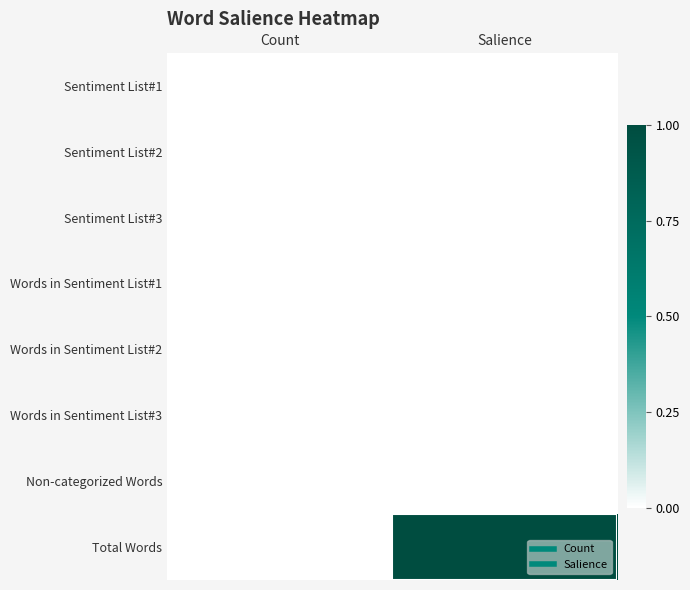

What is the total value across all series at Salience?

1